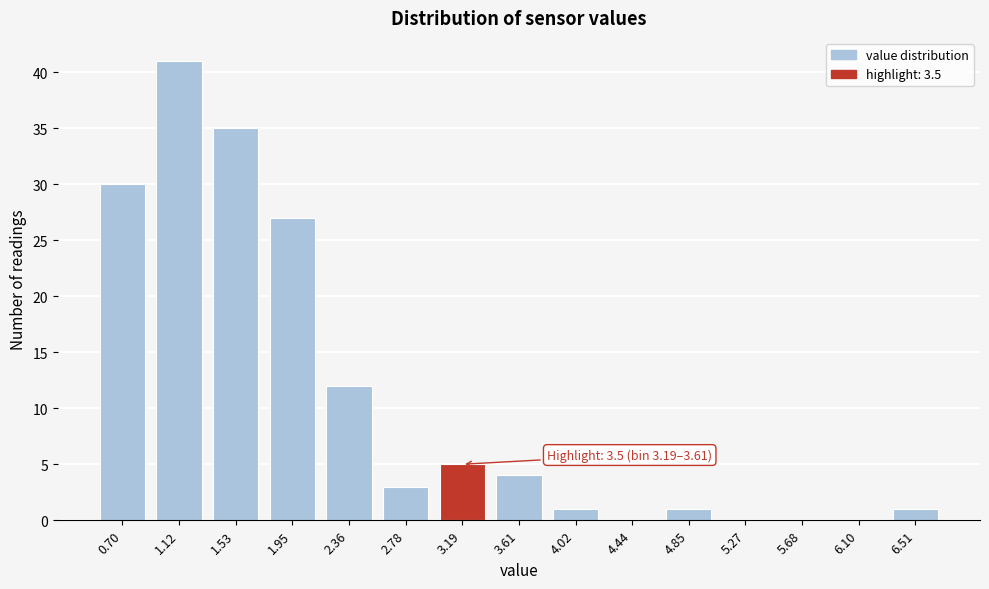

Reading left to right, list all the values displayed in this chart.

0.70=30	1.12=41	1.53=35	1.95=27	2.36=12	2.78=3	3.19=5	3.61=4	4.02=1	4.44=0	4.85=1	5.27=0	5.68=0	6.10=0	6.51=1